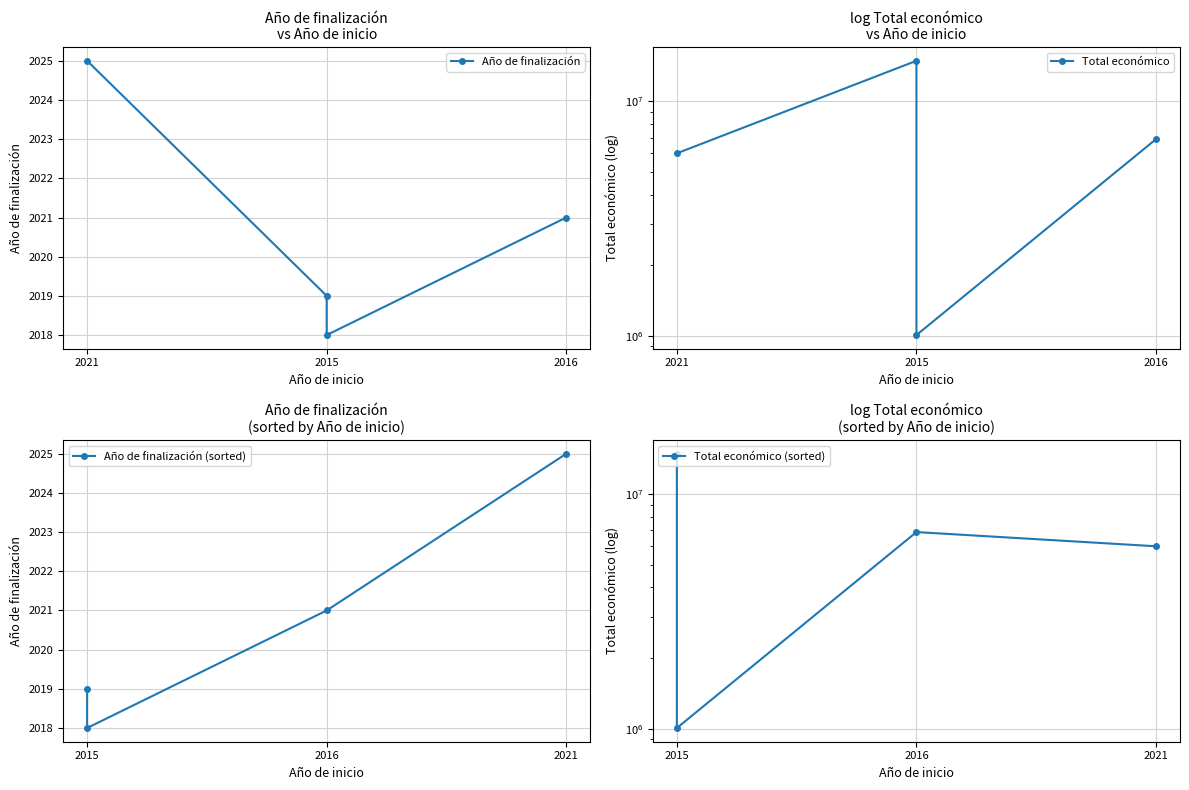

How many lines are shown in the chart?

4